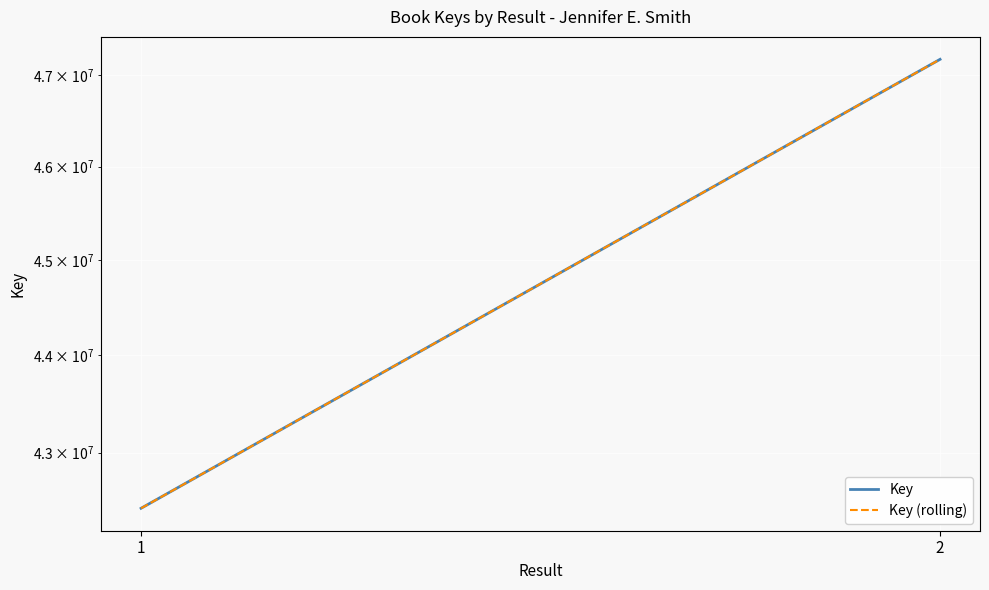

Rank the series at 1 from highest to lowest value.

Key, Key (rolling)